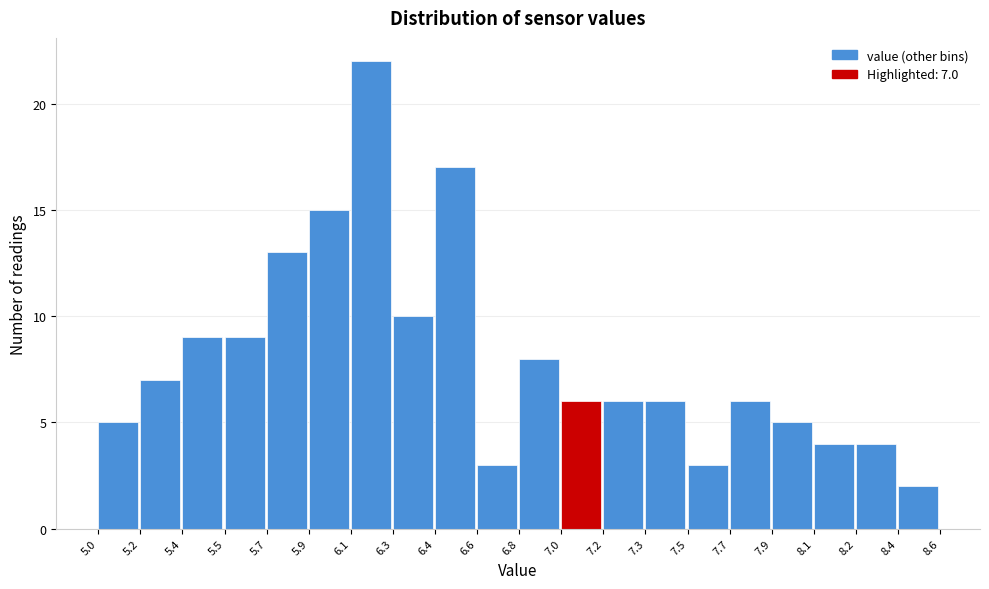

Reading right to left, what are all the values shown in this chart?

2	4	4	5	6	3	6	6	6	8	3	17	10	22	15	13	9	9	7	5